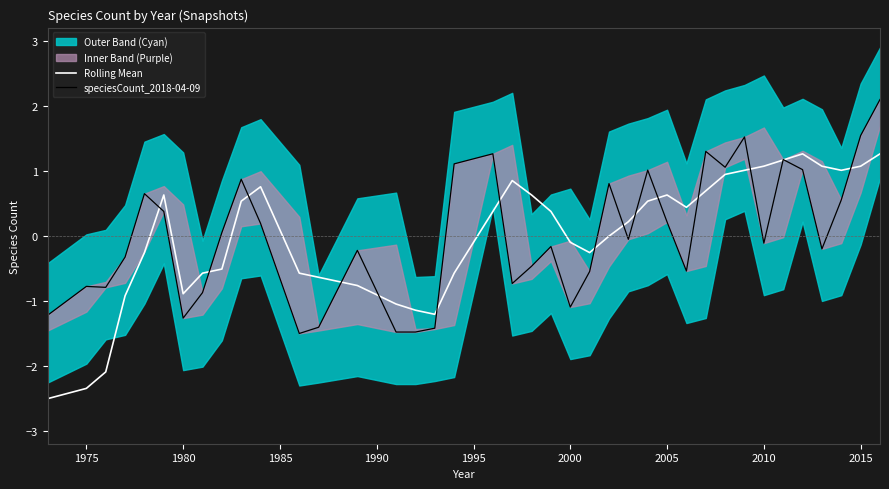

Does the chart have visible grid lines?

No